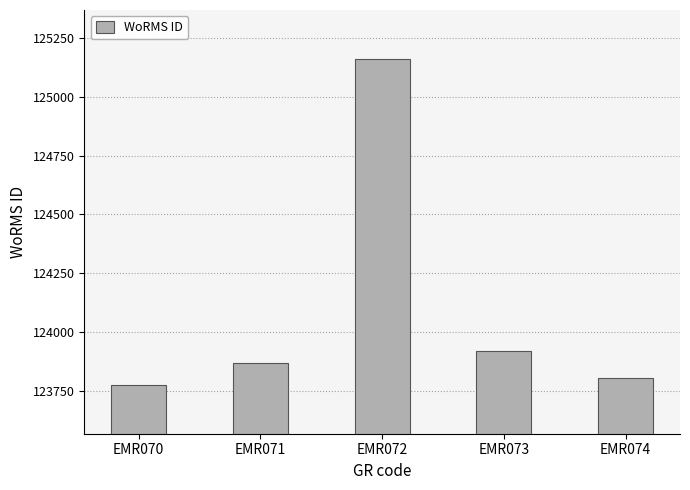

Reading right to left, what are all the values shown in this chart?

EMR074=123803	EMR073=123920	EMR072=125161	EMR071=123867	EMR070=123776